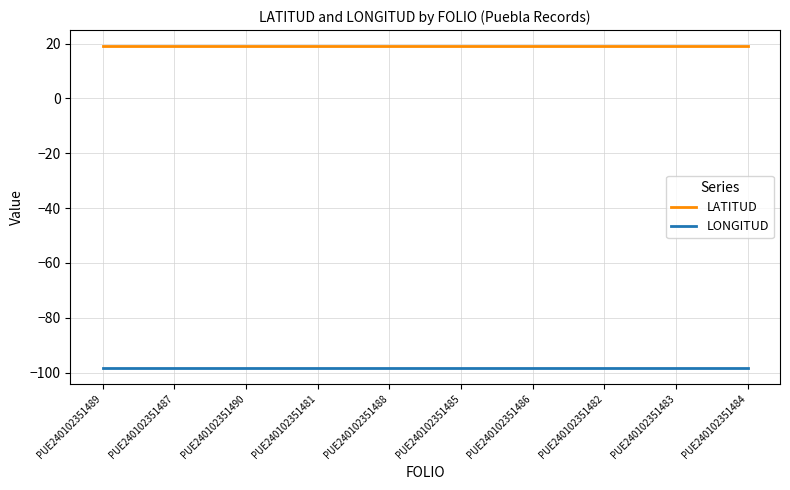

What is the difference between the highest and lowest values at PUE240102351484?

117.3